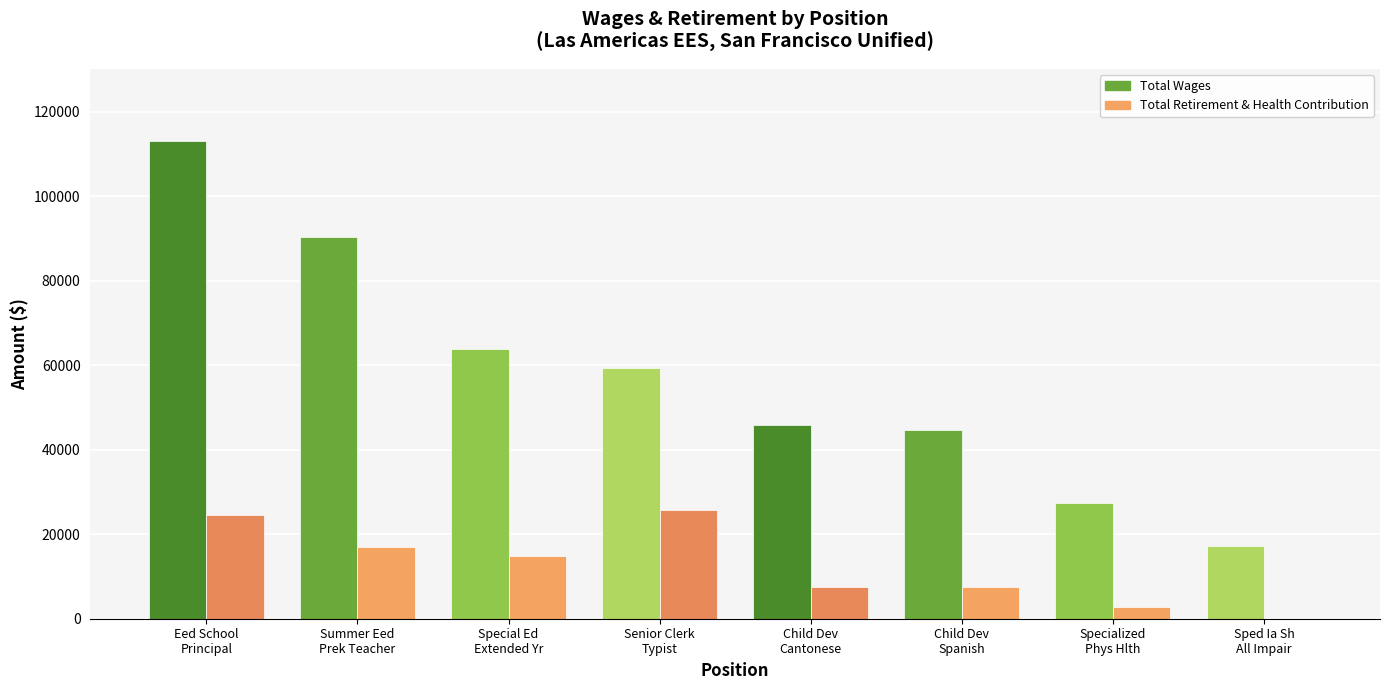

Where is Total Retirement & Health Contribution nearest to the value 12888?

Special Ed
Extended Yr